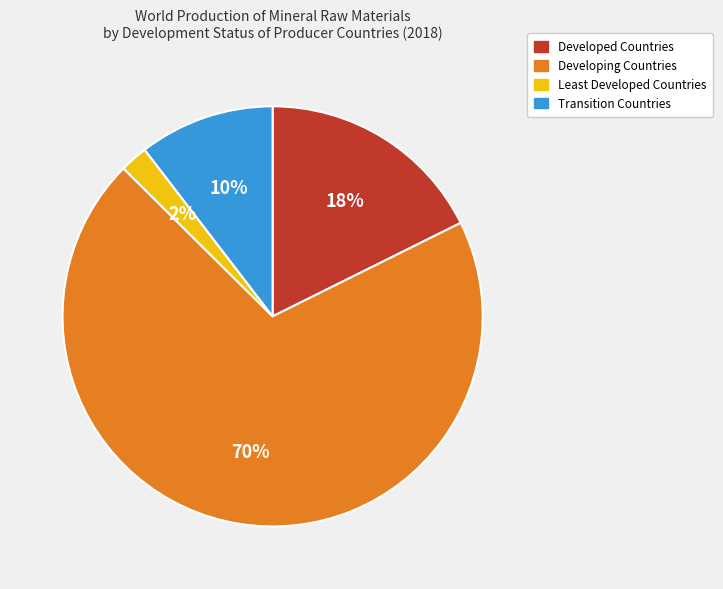

To the nearest percent, what portion does Transition Countries represent?

10%